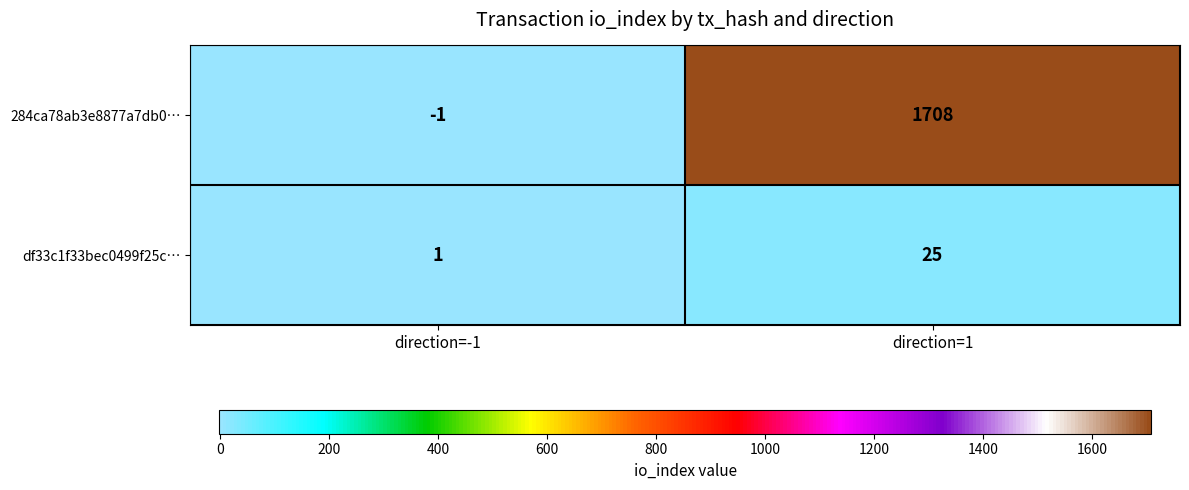

Which series has the widest spread of values?

284ca78ab3e8877a7db0…